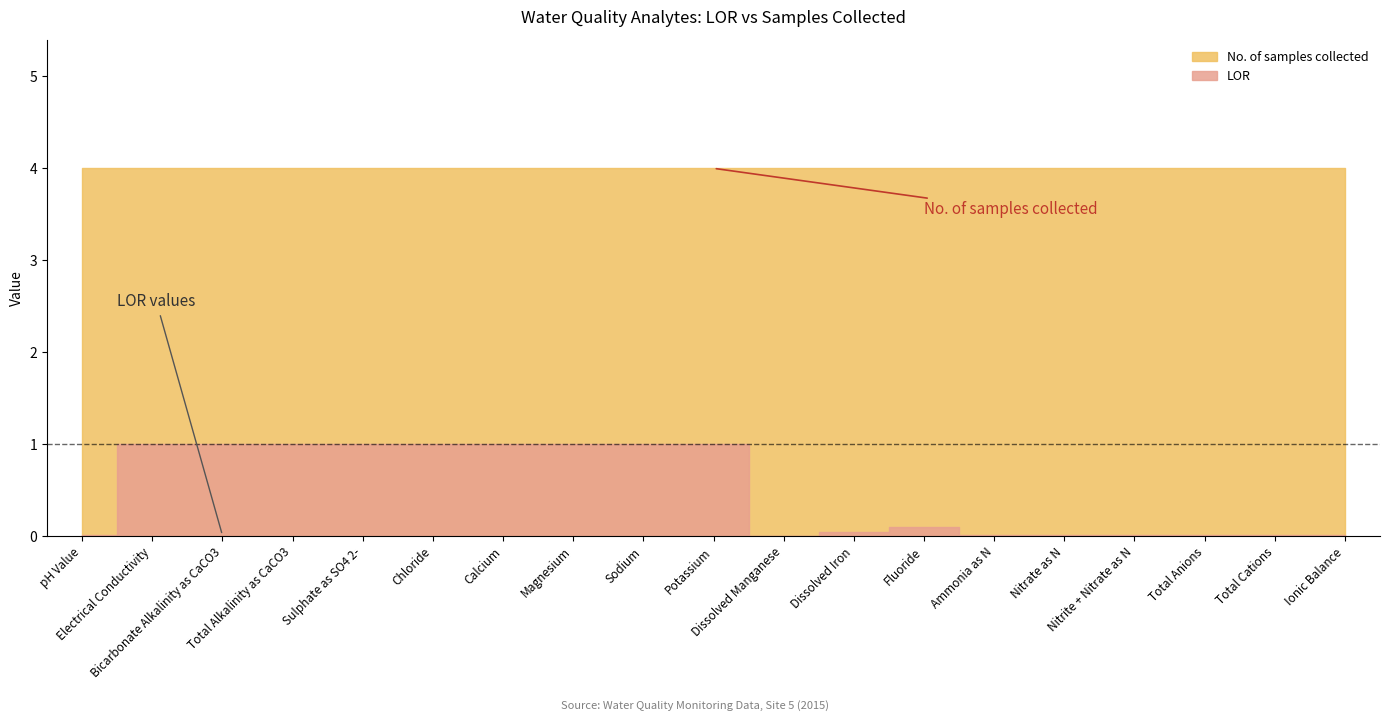

List the series in order of their overall mean, highest first.

No. of samples collected, LOR